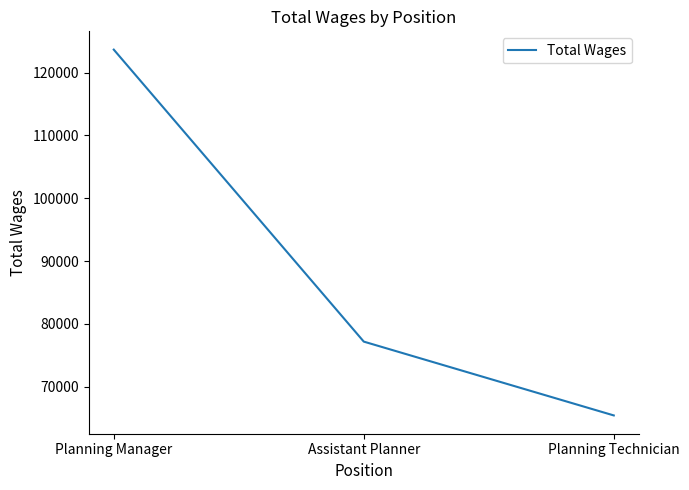

List the labels in order of value, largest first.

Planning Manager, Assistant Planner, Planning Technician